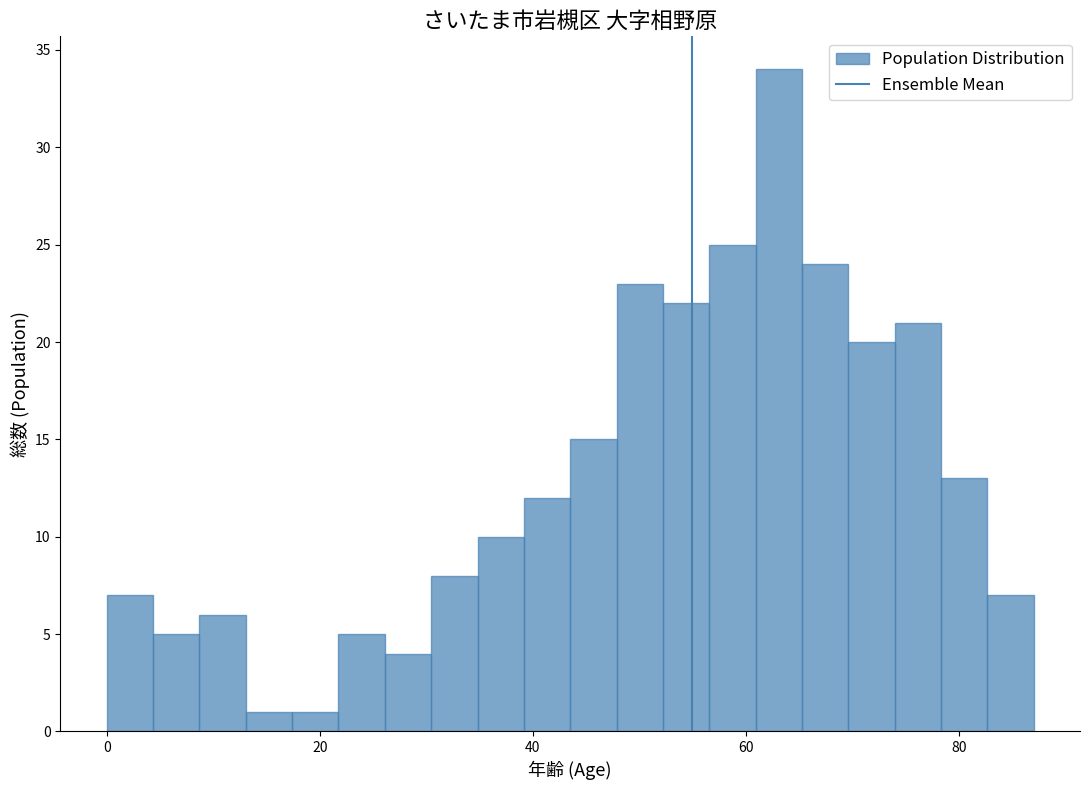

Read against the x-axis, roughly where is the centre of the tallest bar?

64